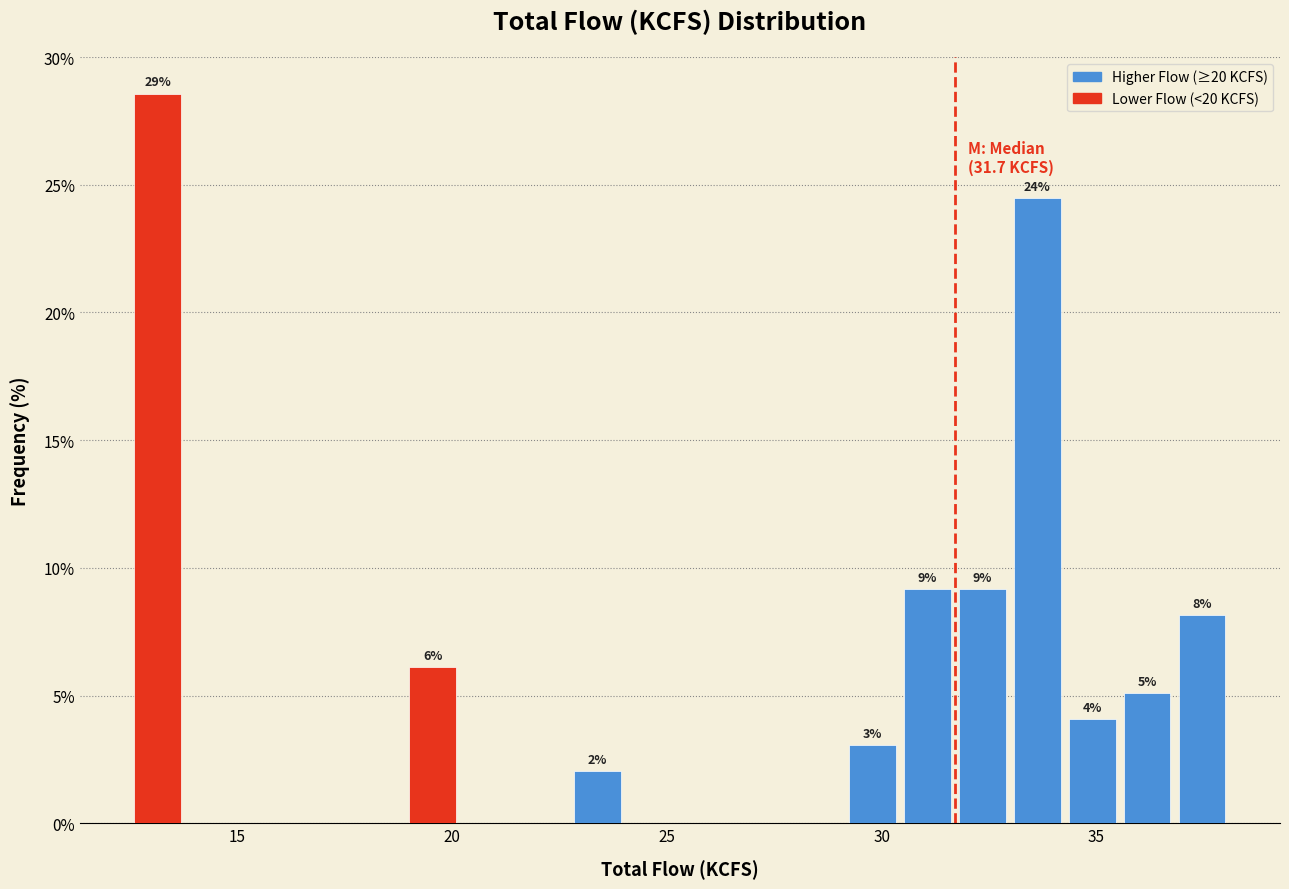

Read against the x-axis, roughly where is the centre of the tallest bar?

13.0